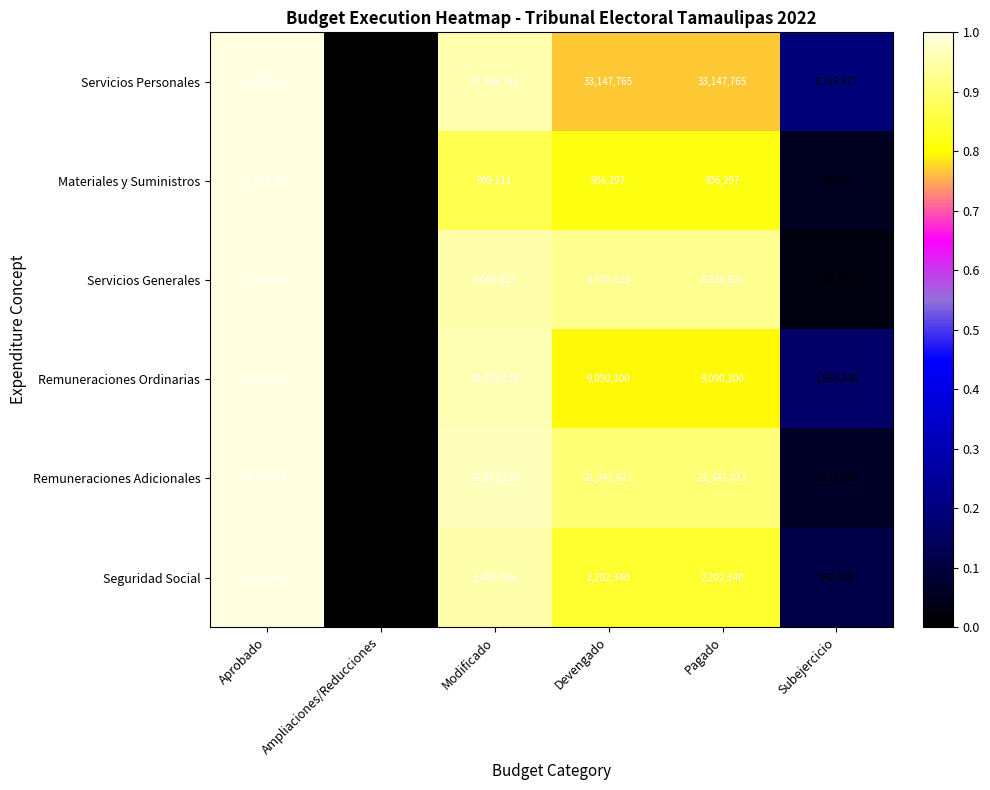

Rank the series by their maximum value, from lowest to highest.

Materiales y Suministros, Seguridad Social, Servicios Generales, Remuneraciones Ordinarias, Remuneraciones Adicionales, Servicios Personales